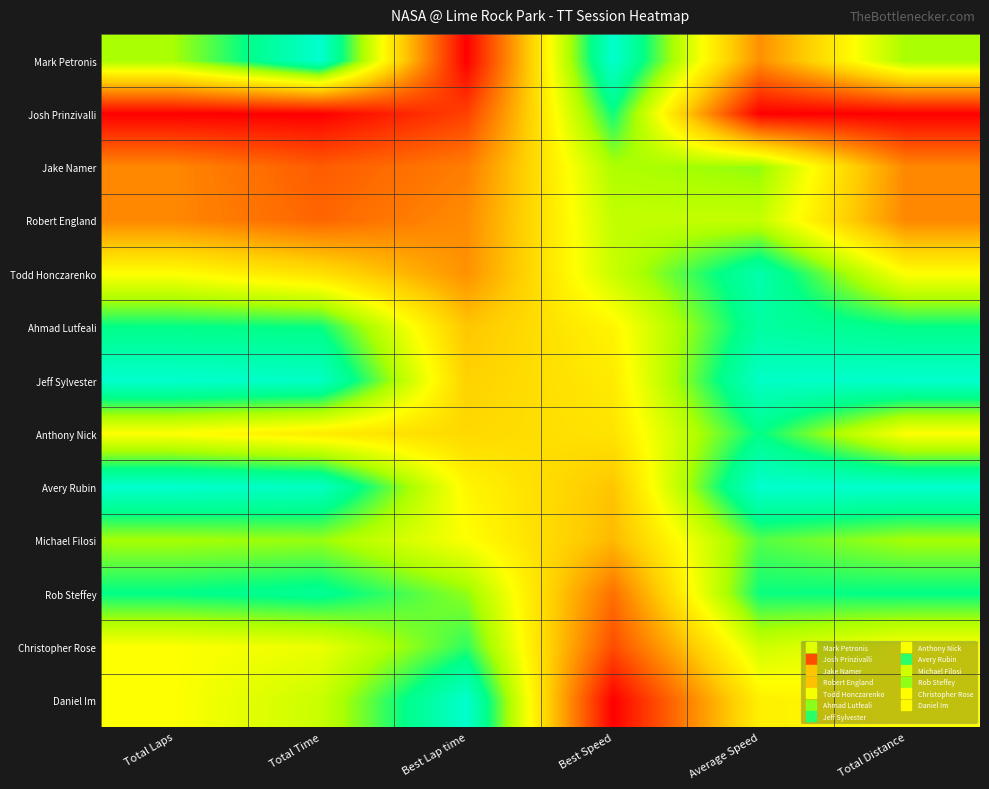

What is the difference between the highest and lowest values at Best Lap time?

1.0